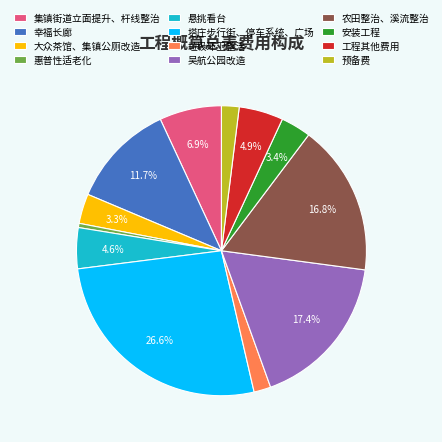

Combined, what portion of the pie is 幸福长廊 and 安装工程?

15.1%